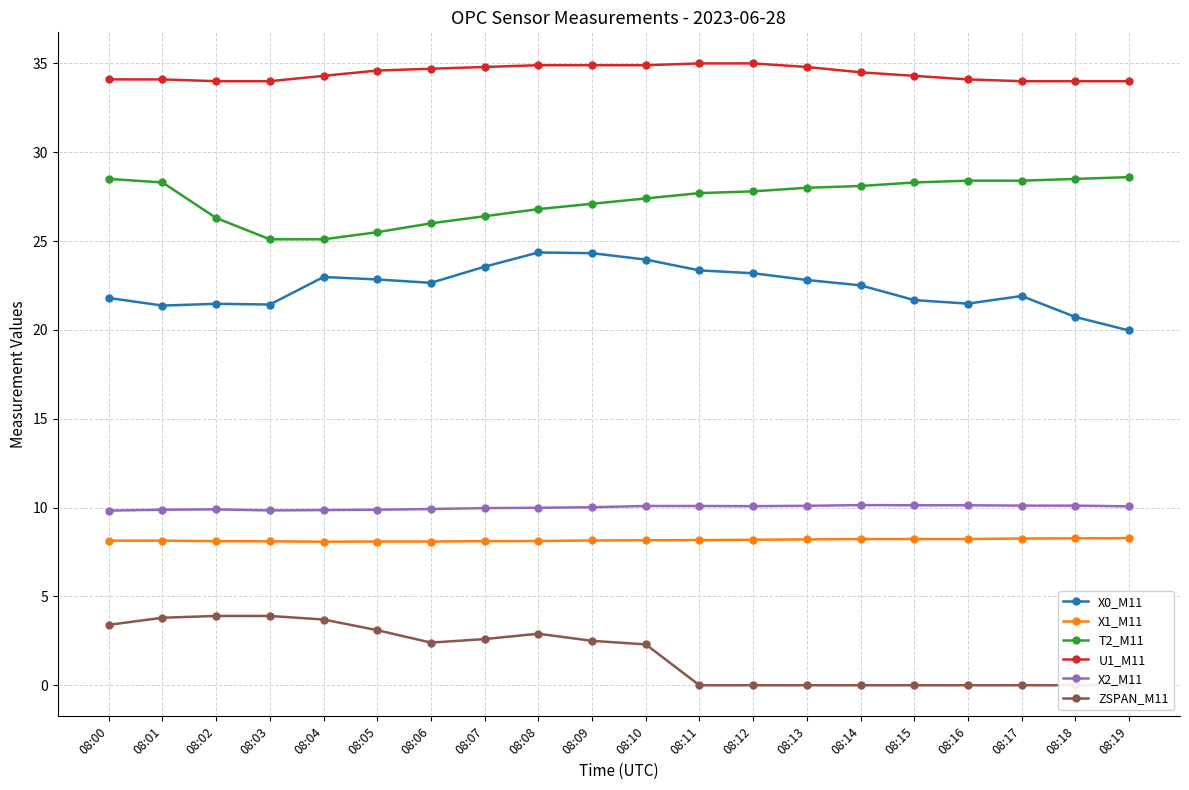

Is it true that T2_M11 equals 28.5 at 08:00?

True